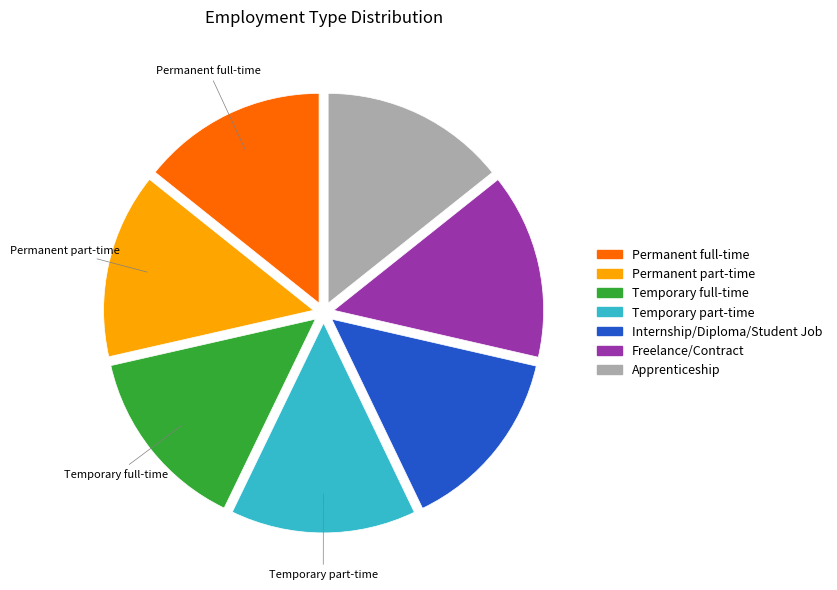

Is the sum of Internship/Diploma/Student Job and Apprenticeship greater than half?

No